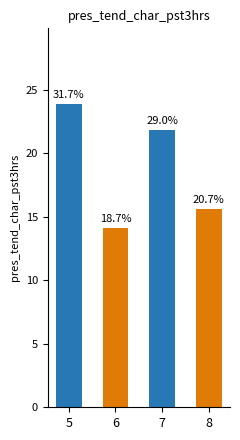

Are the bars grouped side by side (vs. stacked)?

No